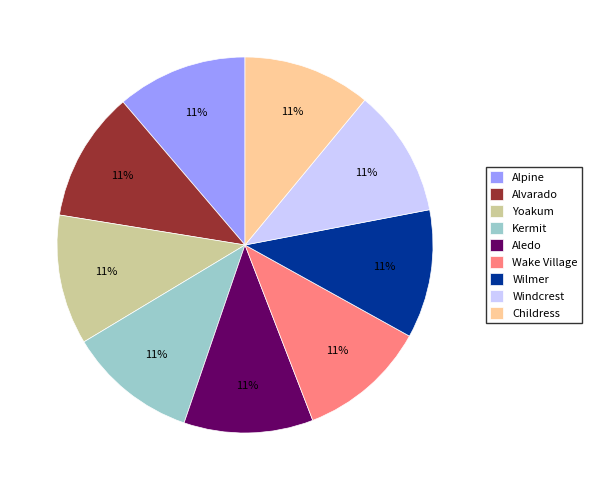

To the nearest percent, what percentage of the pie is Wilmer?

11%